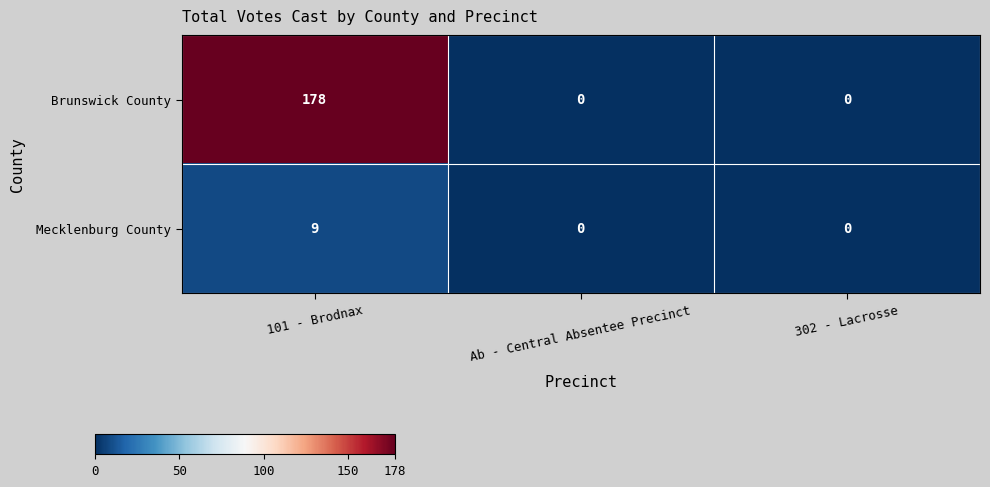

Rank the series by their average value, from highest to lowest.

Brunswick County, Mecklenburg County